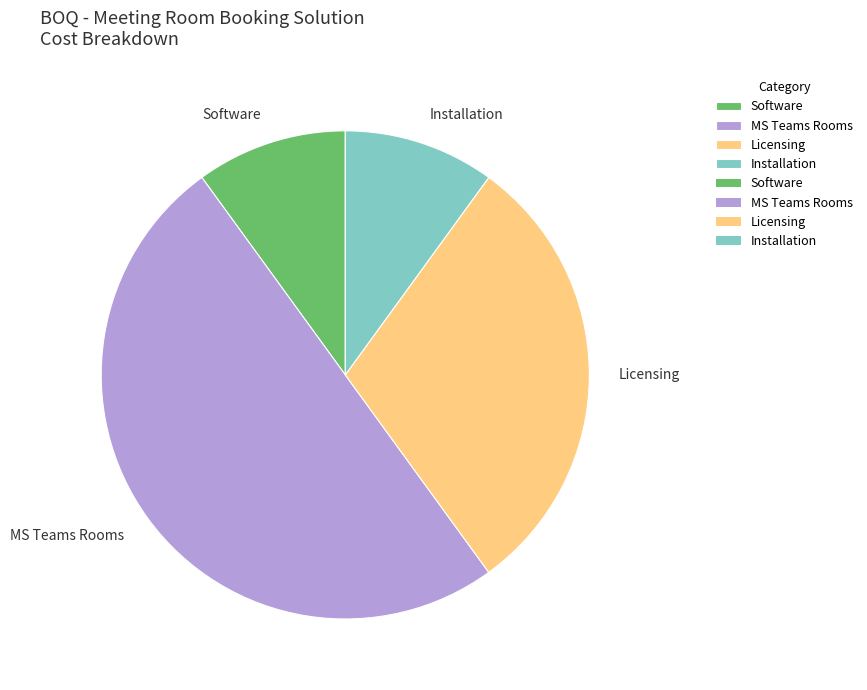

What is the ratio of the value at Software to the value at Installation?

1.0